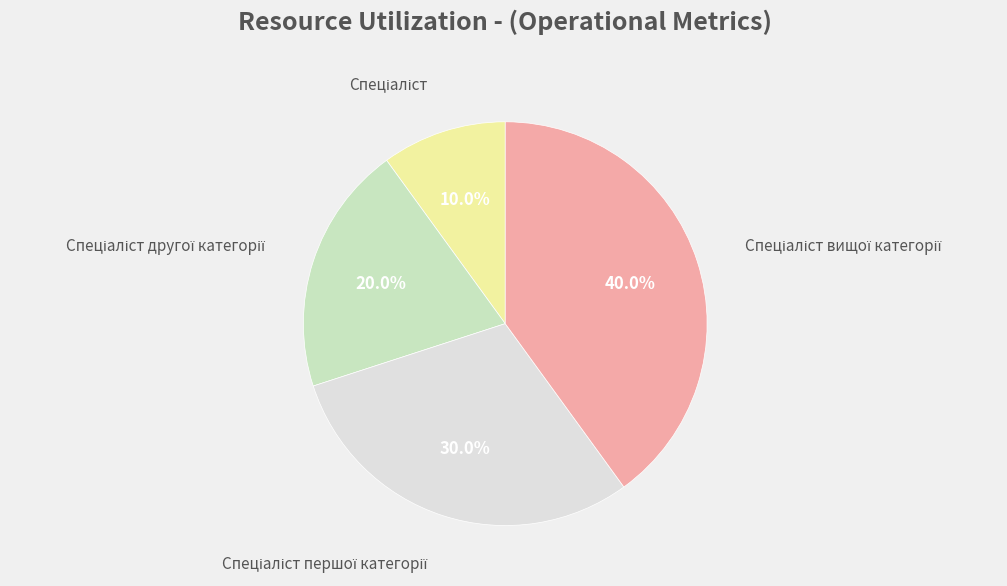

Does any single category account for the majority?

No